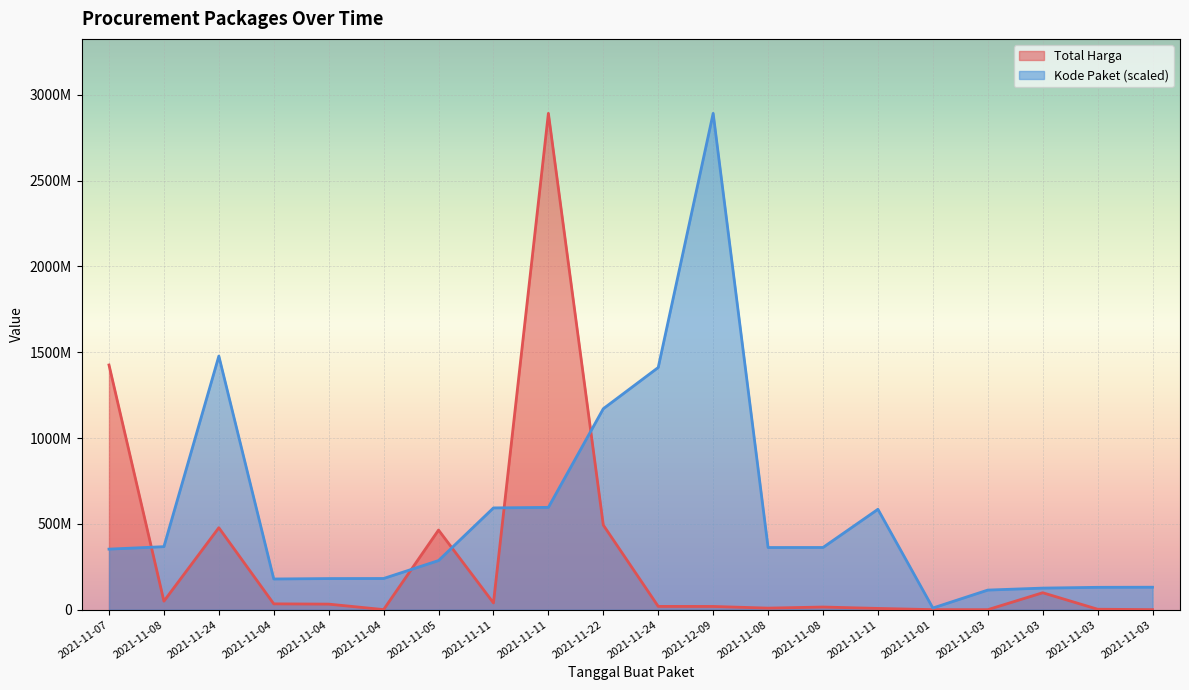

Reading left to right, extract all data points from this chart.

Total Harga: 1425867900.0	49730040.0	477600000.0	34000000.0	32441200.0	577875.0	464002100.0	39440000.0	2892122000.0	493000000.0	19175000.0	18900000.0	9180000.0	15513960.0	7401240.0	333600.0	78000.0	98772570.0	2772000.0	265000.0
Kode Paket: 352883521.5	367273231.7	1477840024.8	178927446.8	181360692.3	181822169.9	286367820.0	593019677.6	596250020.7	1171020357.2	1411261394.6	2892122000.0	362301859.5	362532598.3	585048701.0	9732981.9	114299608.2	125794595.4	130346442.5	131017682.6